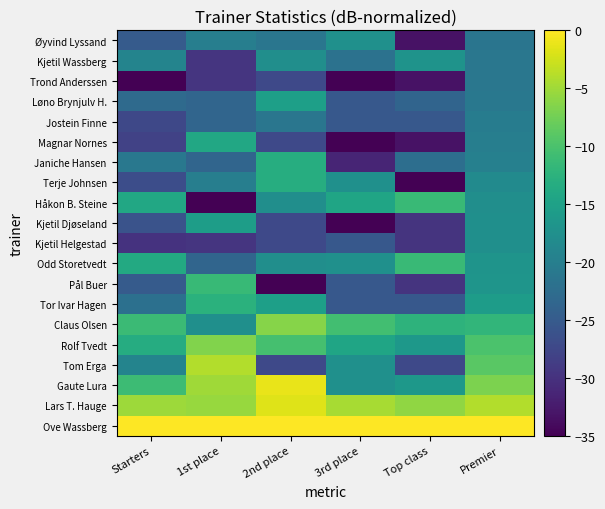

At Top class, list the series in order from largest to smallest.

Ove Wassberg, Lars T. Hauge, Odd Storetvedt, Håkon B. Steine, Claus Olsen, Gaute Lura, Rolf Tvedt, Kjetil Wassberg, Janiche Hansen, Løno Brynjulv H., Tor Ivar Hagen, Jostein Finne, Tom Erga, Pål Buer, Kjetil Helgestad, Kjetil Djøseland, Magnar Nornes, Trond Anderssen, Øyvind Lyssand, Terje Johnsen